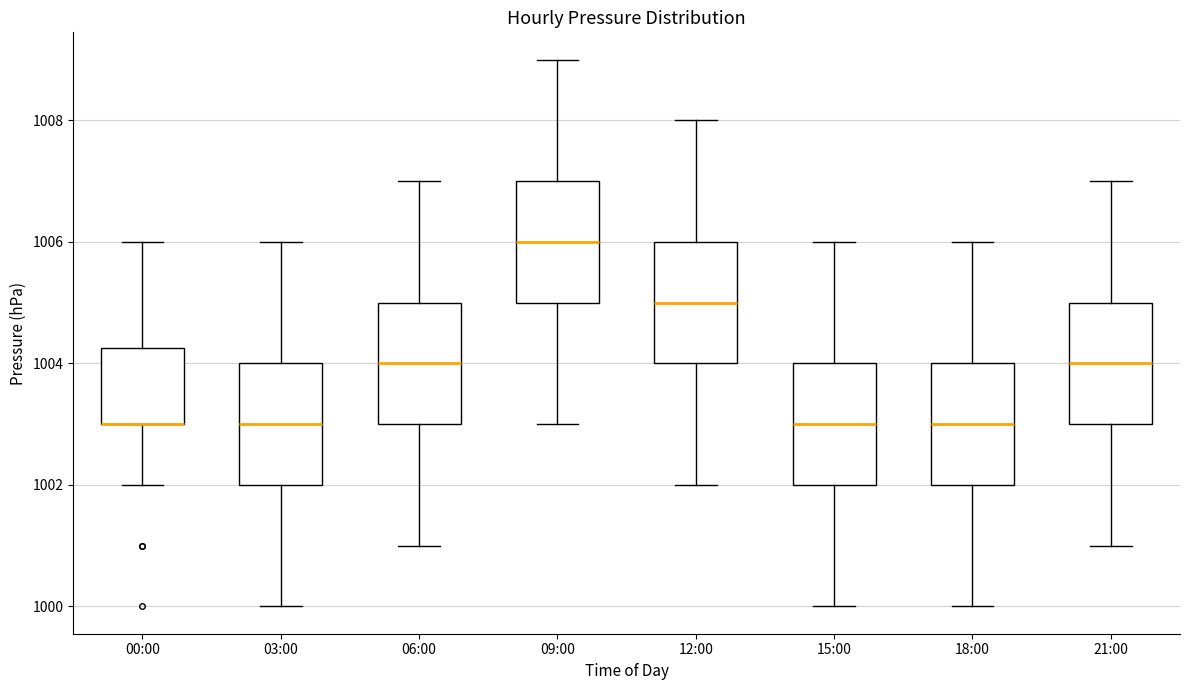

Where is the lower edge of the box for 18:00 on the y-axis? The values are not printed on the chart, so give them approximately, as read against the axis.

1002.0